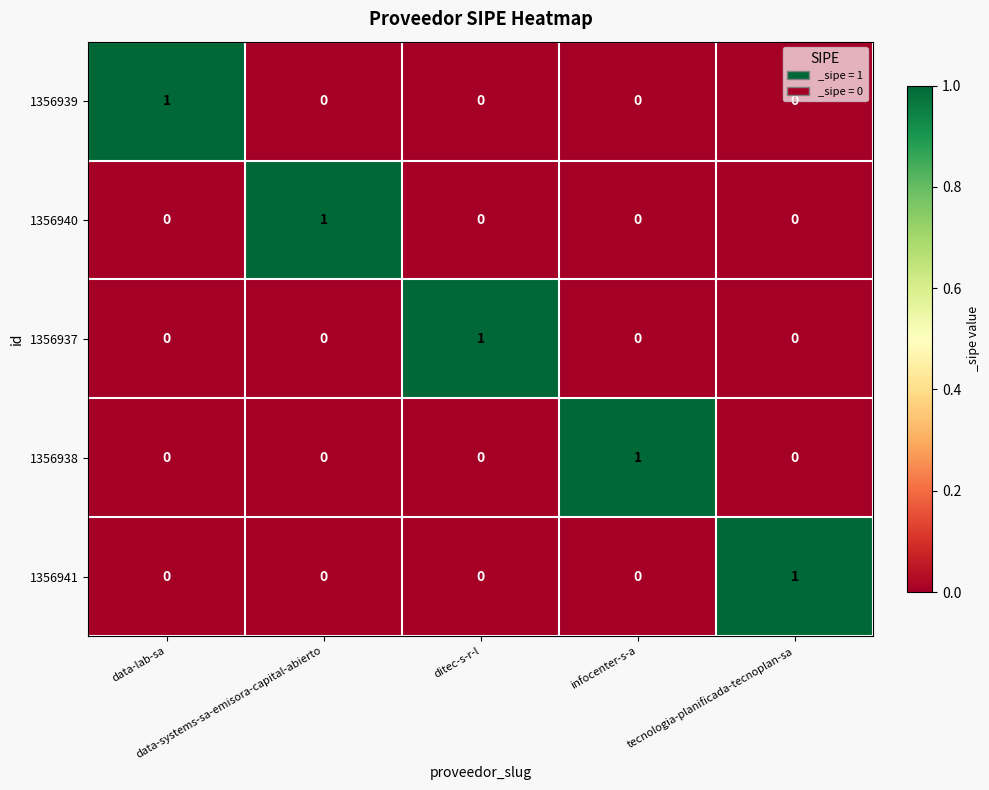

How many 1356940 values are between 0 and 1?

5